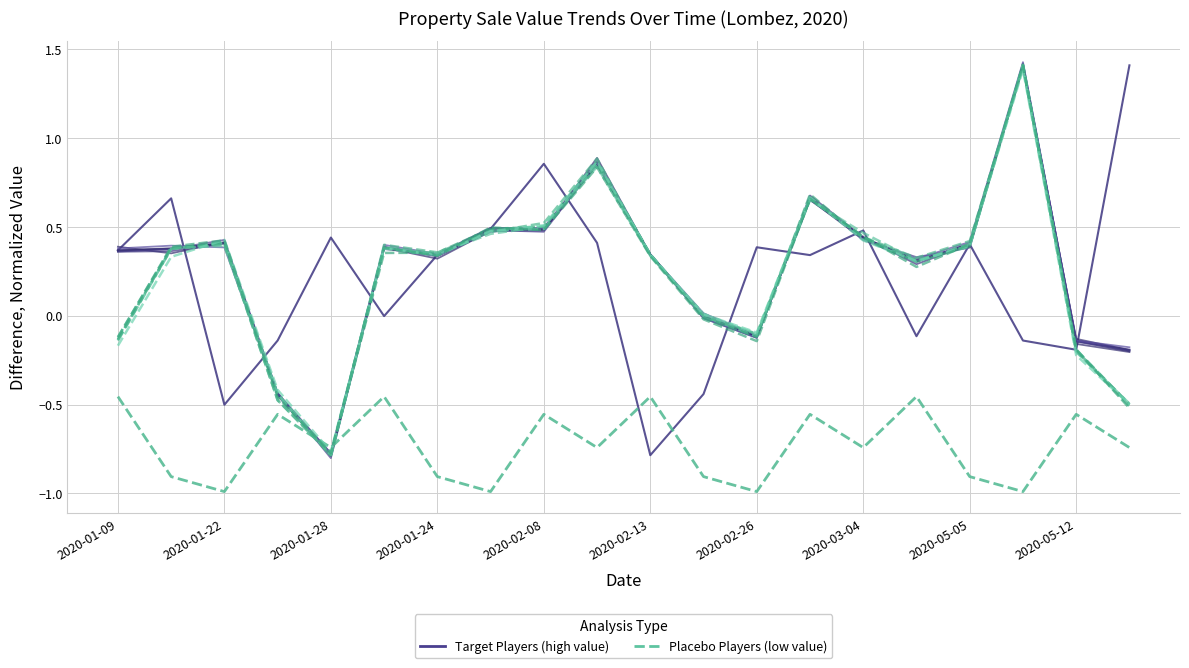

At how many categories does at least one series exceed 0?

14